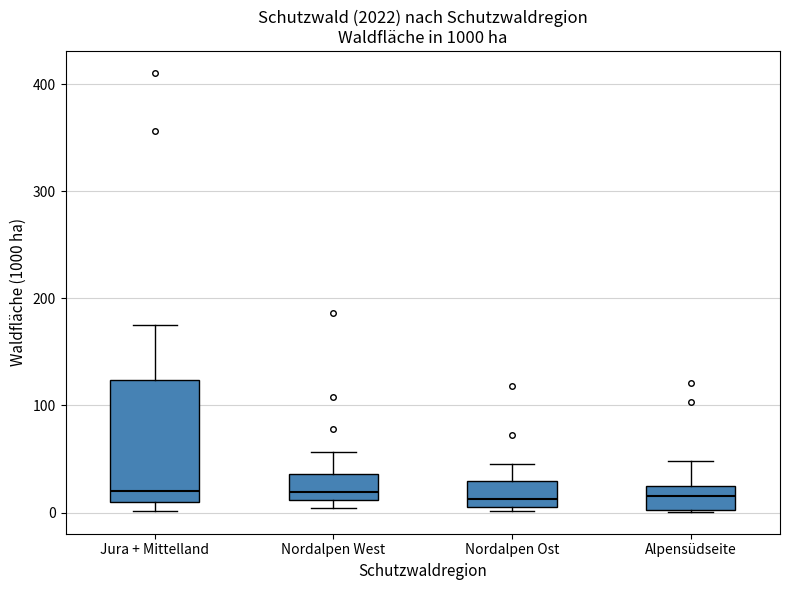

Which box is the tallest, from its lower edge to its upper edge?

Jura + Mittelland